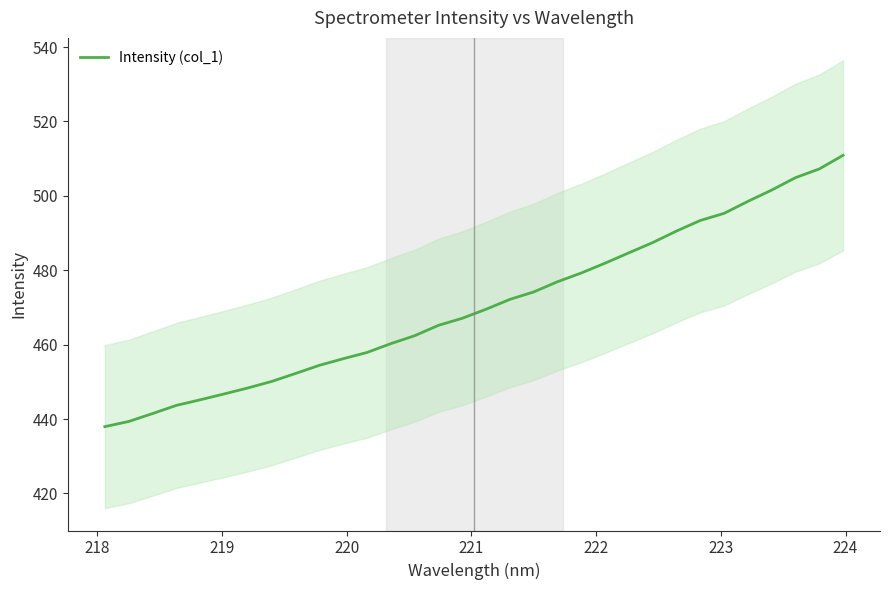

How many lines are shown in the chart?

1